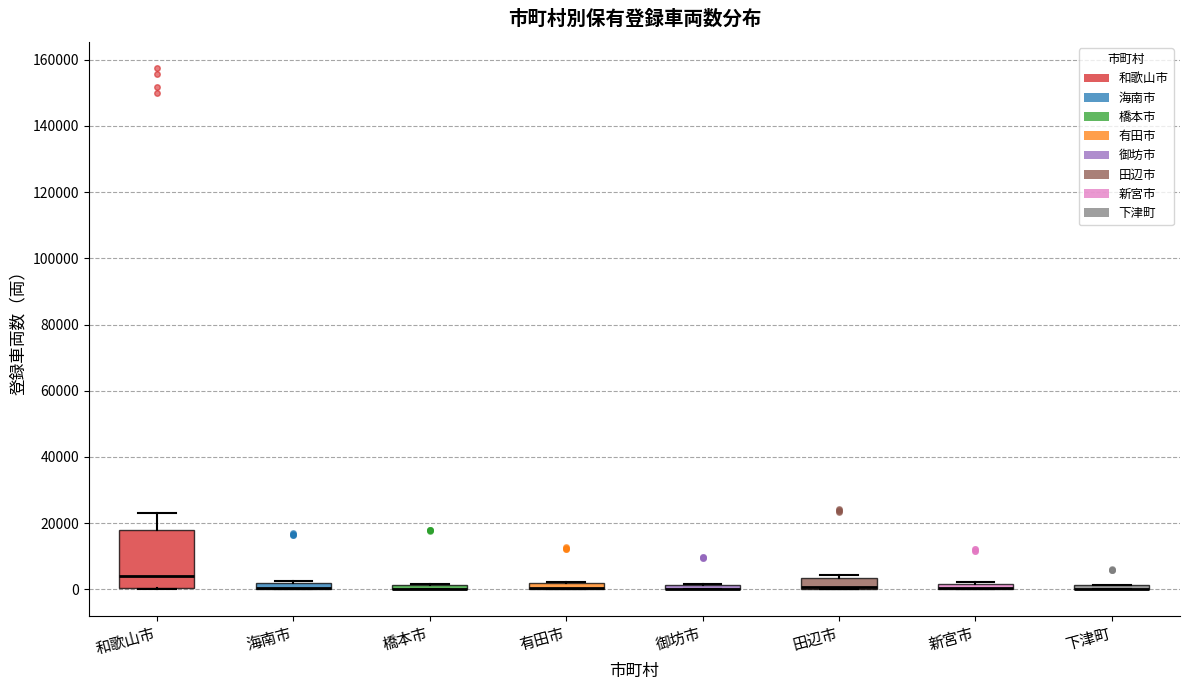

Which box is the tallest, from its lower edge to its upper edge?

和歌山市